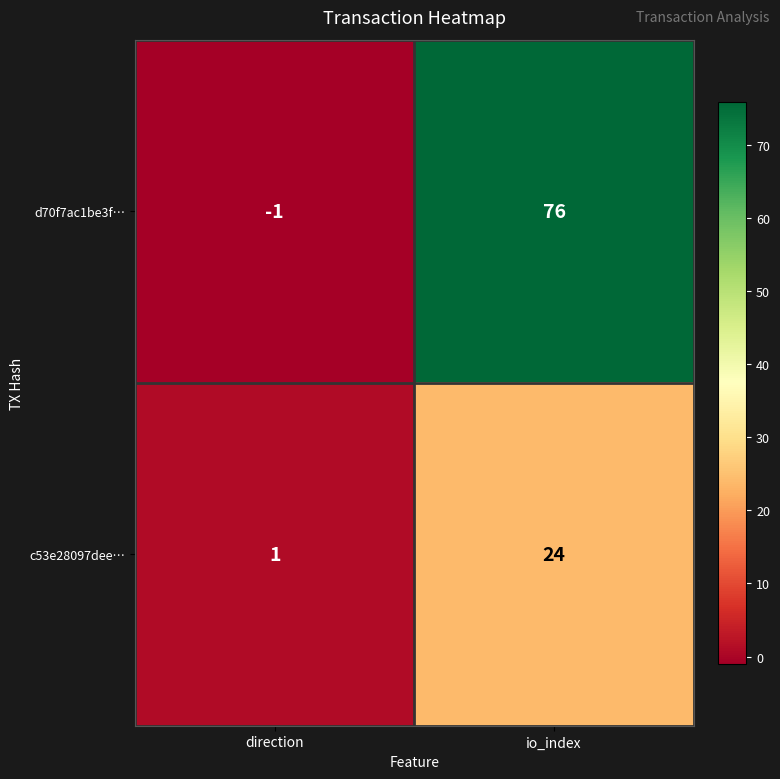

How many categories are shown in the chart?

2